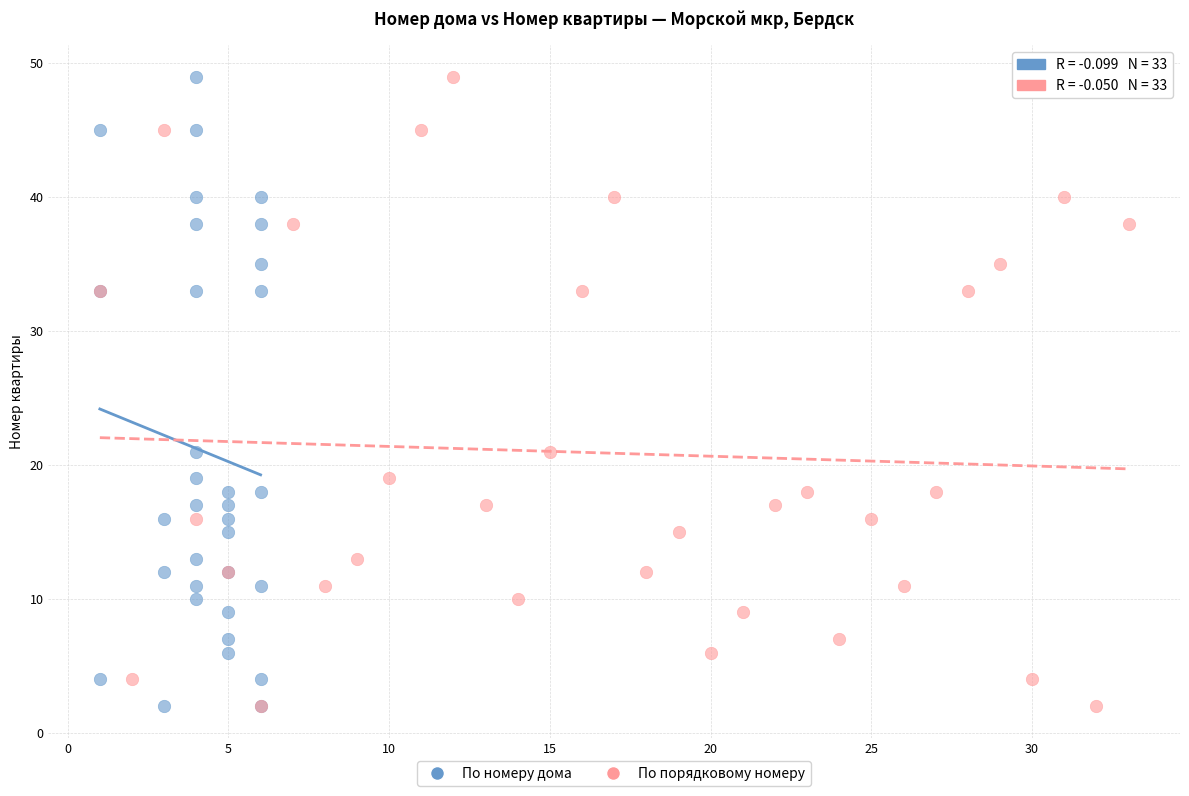

What are all the series names shown in the legend?

По номеру дома, По порядковому номеру